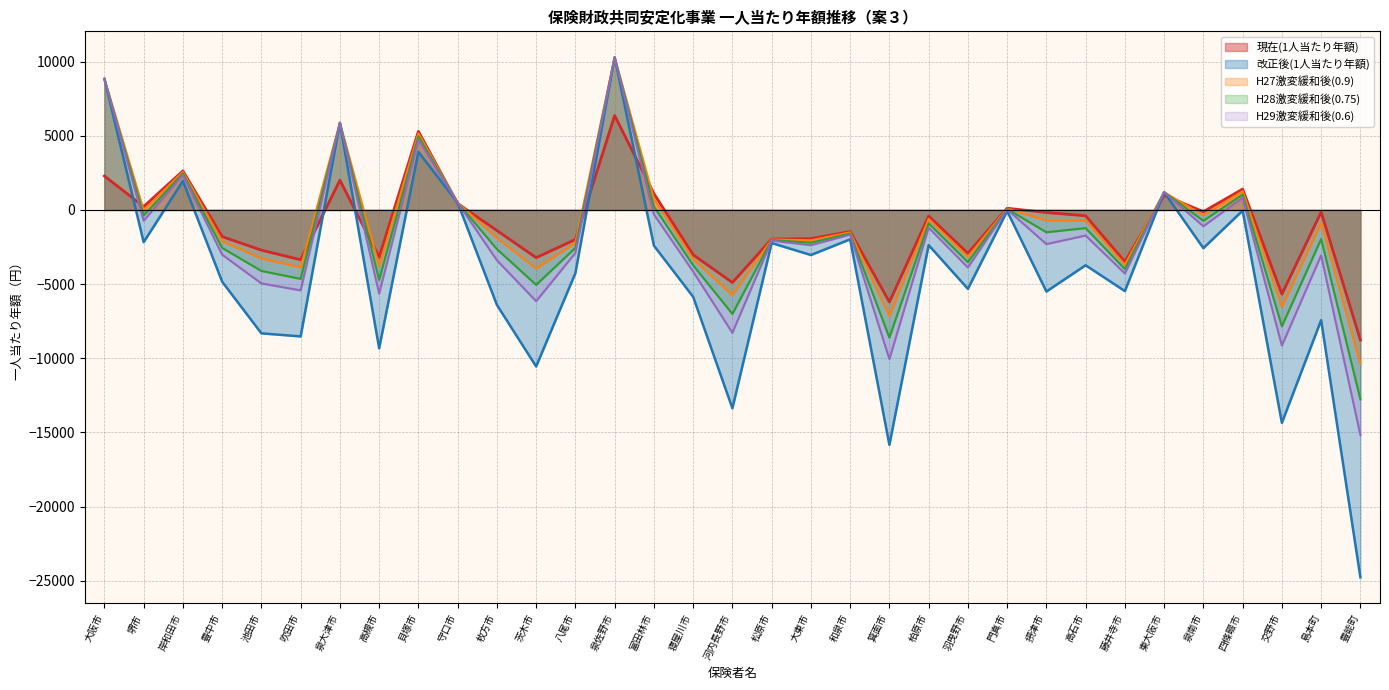

In H28激変緩和後(0.75), how many points are lower than both neighbors (excluding endpoints)?

12